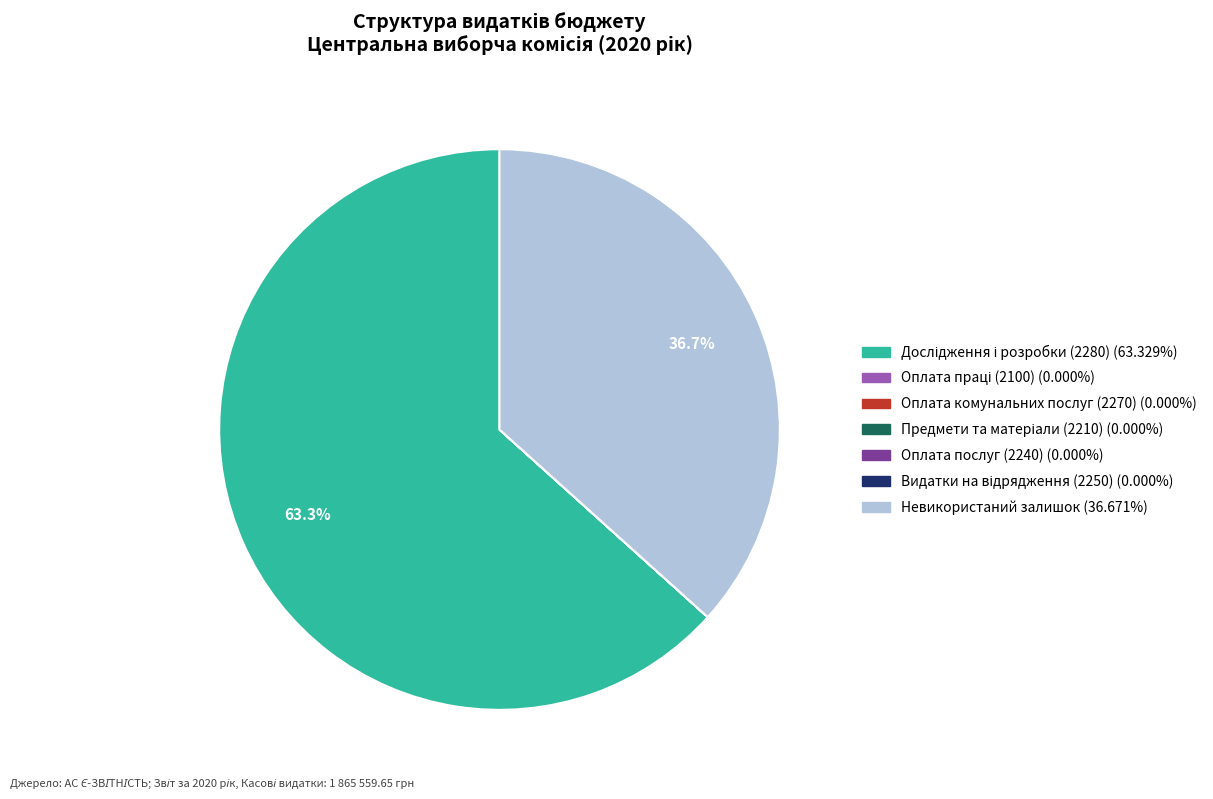

Is there any slice that represents more than half of the pie?

Yes